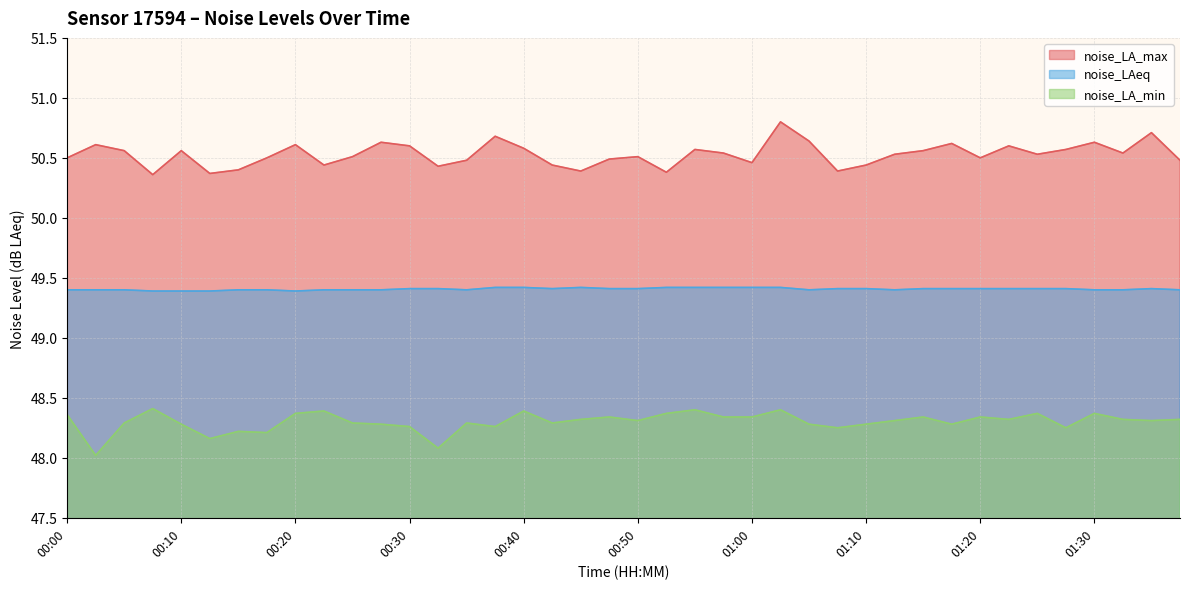

At which category is the sum across all series the highest?

01:03